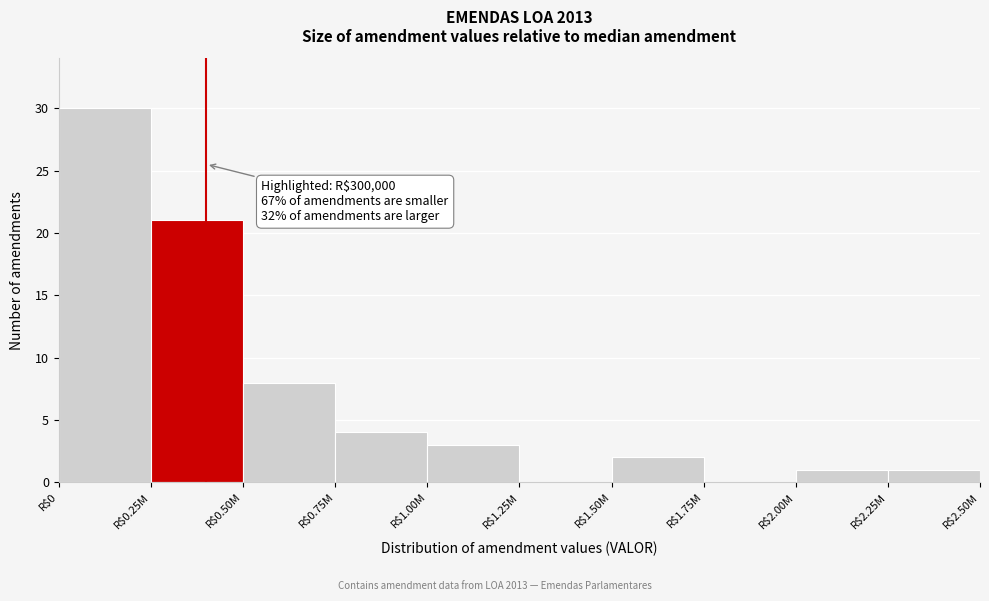

What is the sum of all values?

70